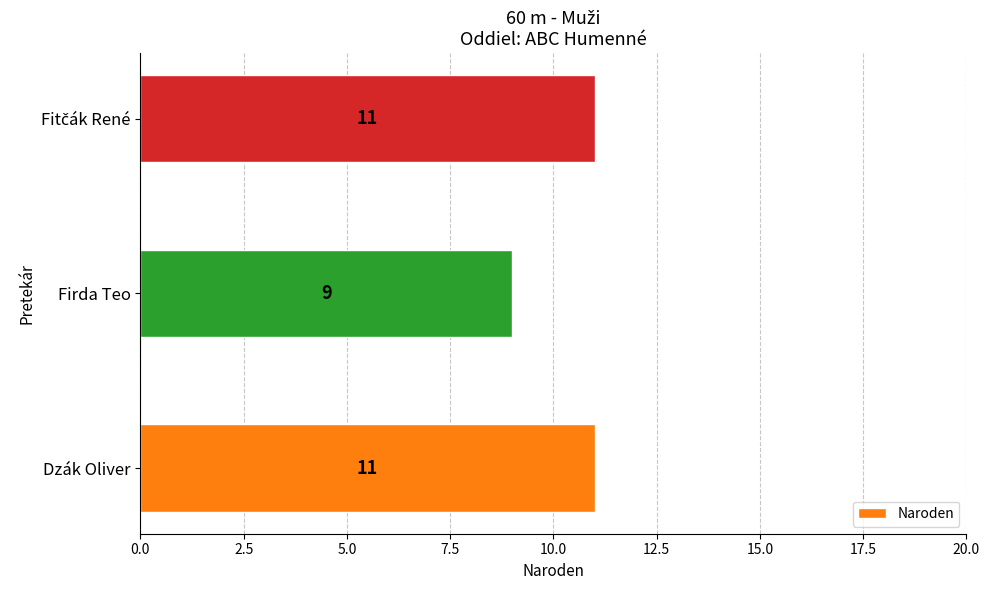

How many data points does each series have?

3